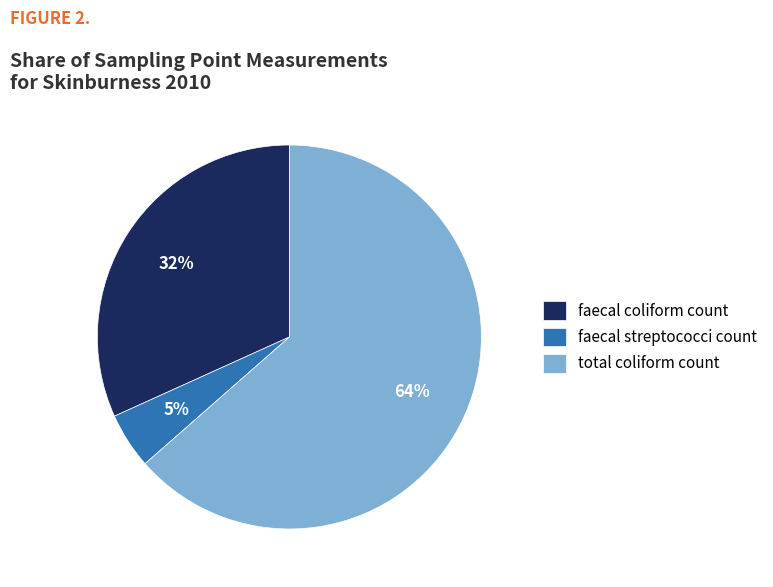

To the nearest percent, what is the difference between the faecal coliform count and faecal streptococci count slice percentages?

27%